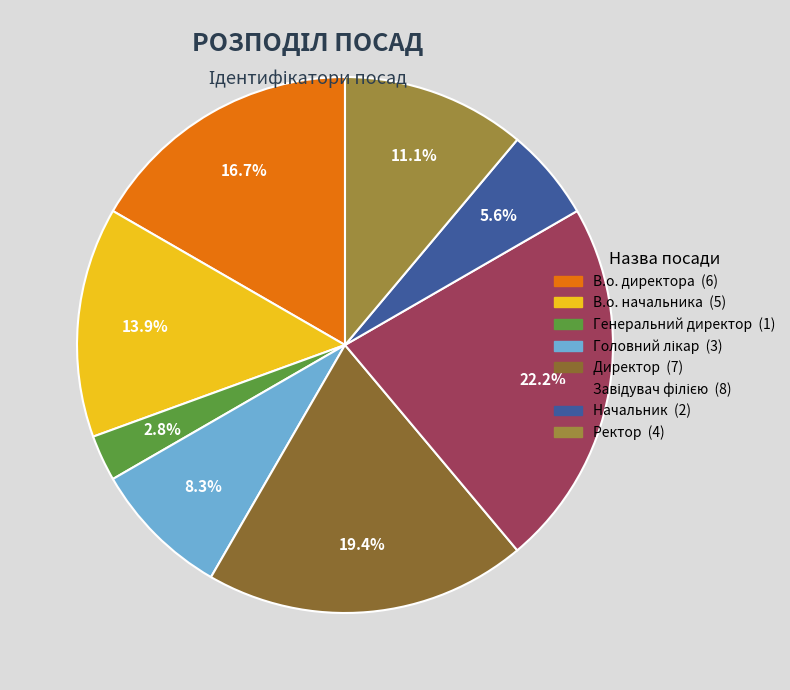

What percentage do Ректор and Головний лікар together represent?

19.4%